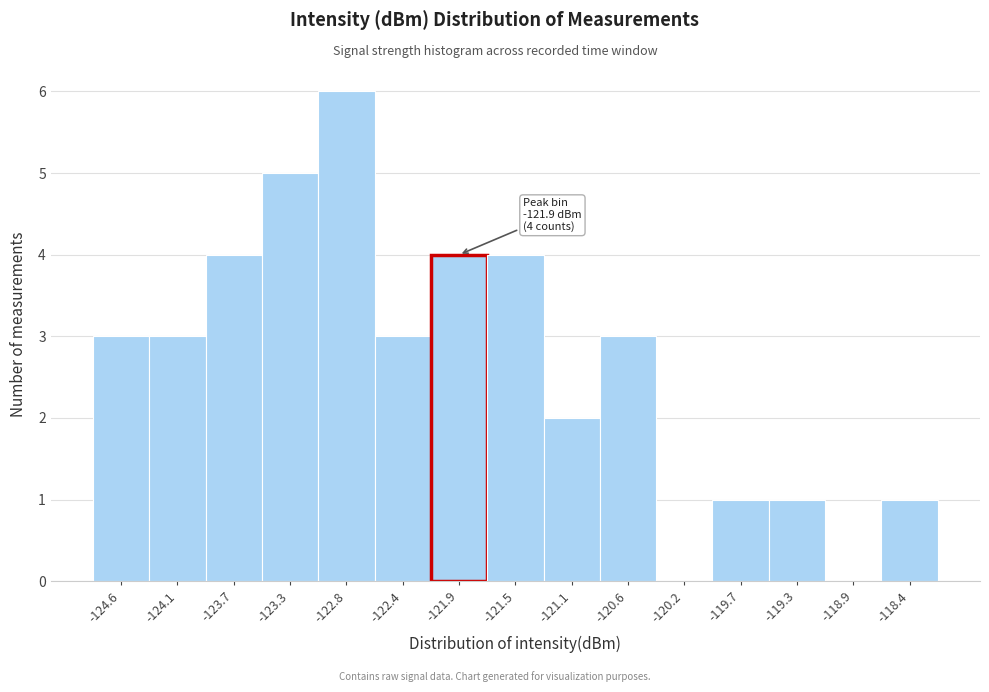

Which range on the x-axis has the tallest bar?

-123.05 to -122.60